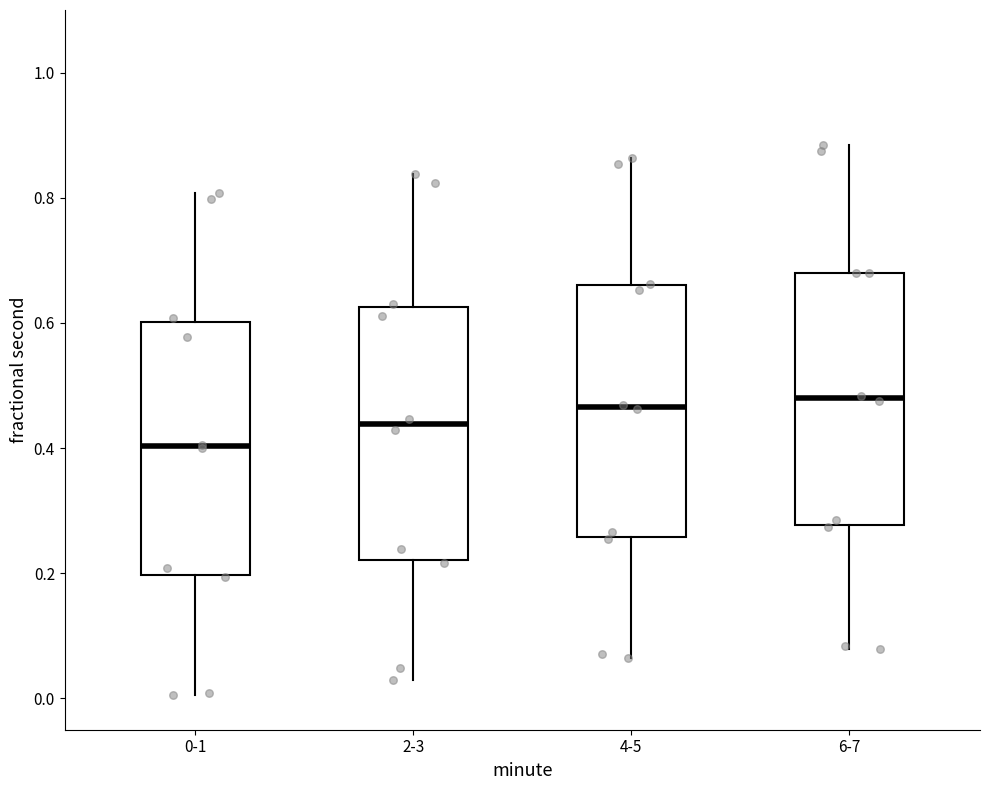

Reading left to right, read every box against the y-axis: the position of its median line, the range the box covers, and the ends of its whiskers. The values are not printed on the chart, so give them approximately, as read against the axis.

0-1: median 0.40, box 0.20 to 0.60, whiskers 0.00 to 0.80
2-3: median 0.44, box 0.22 to 0.62, whiskers 0.02 to 0.84
4-5: median 0.46, box 0.26 to 0.66, whiskers 0.06 to 0.86
6-7: median 0.48, box 0.28 to 0.68, whiskers 0.08 to 0.88